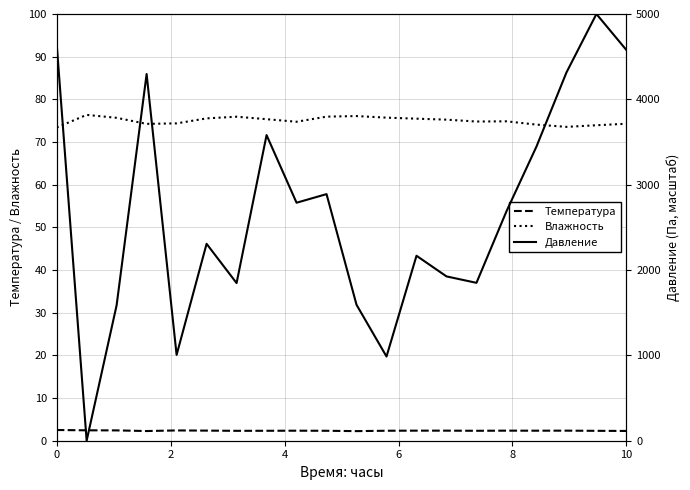

True or false: Температура (°C) has a value of 3.5 at 7.

False